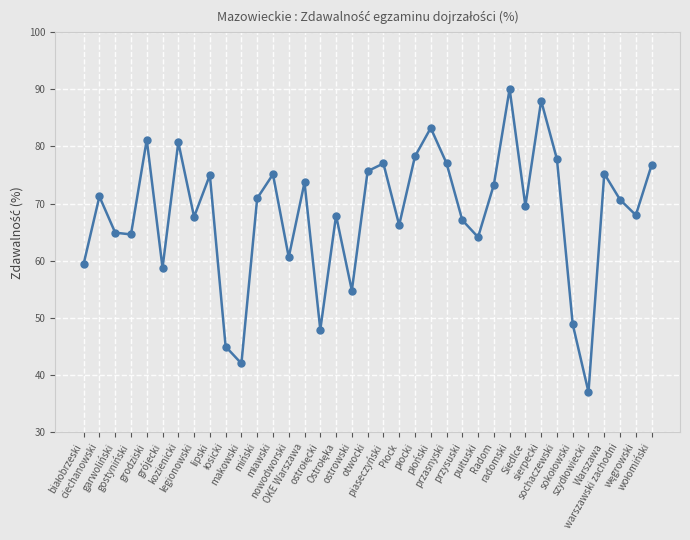

At which category does the chart reach its peak across all series?

radomski